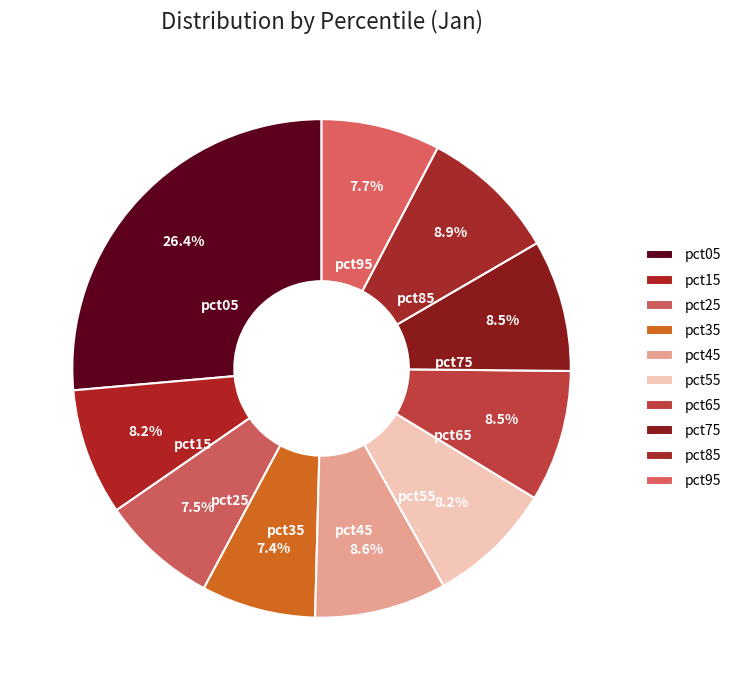

Count the number of slices in the pie.

10